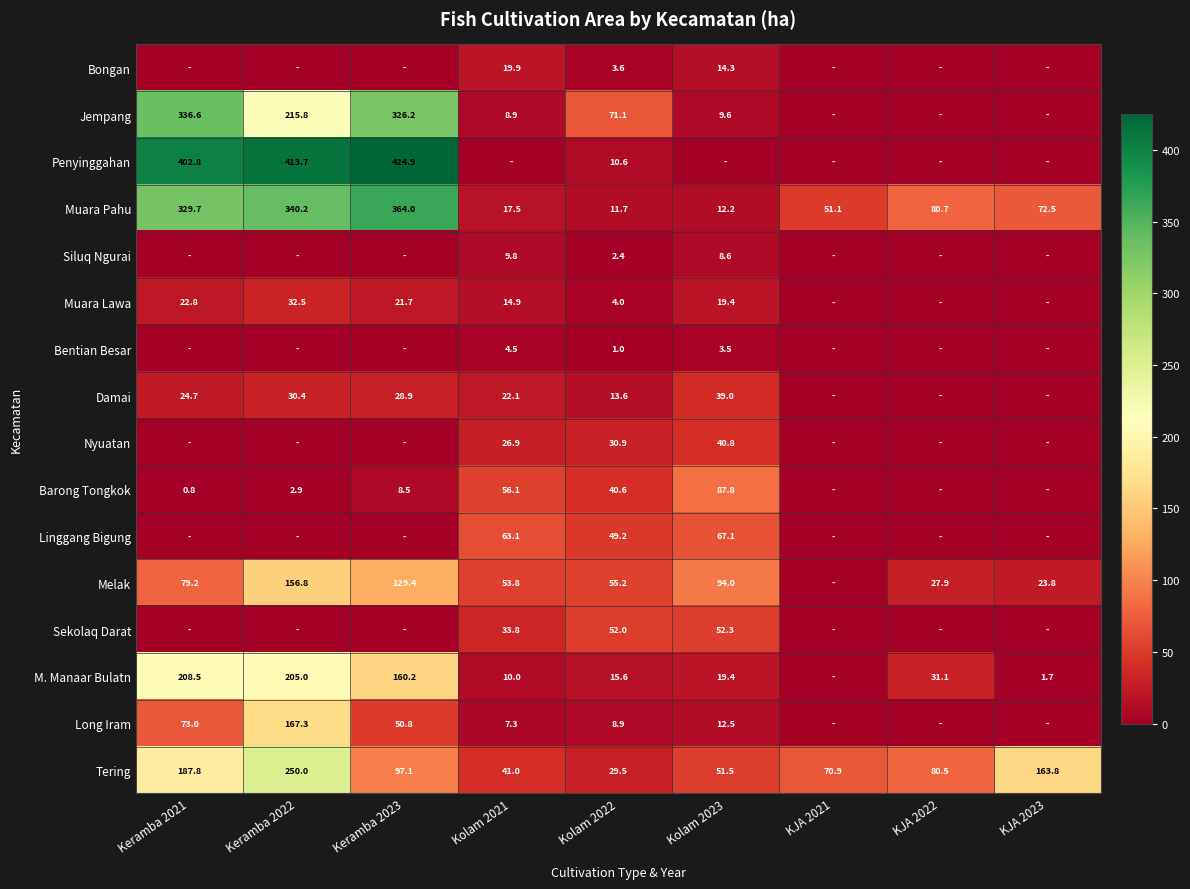

At which label does Muara Pahu first exceed 72?

Keramba 2021